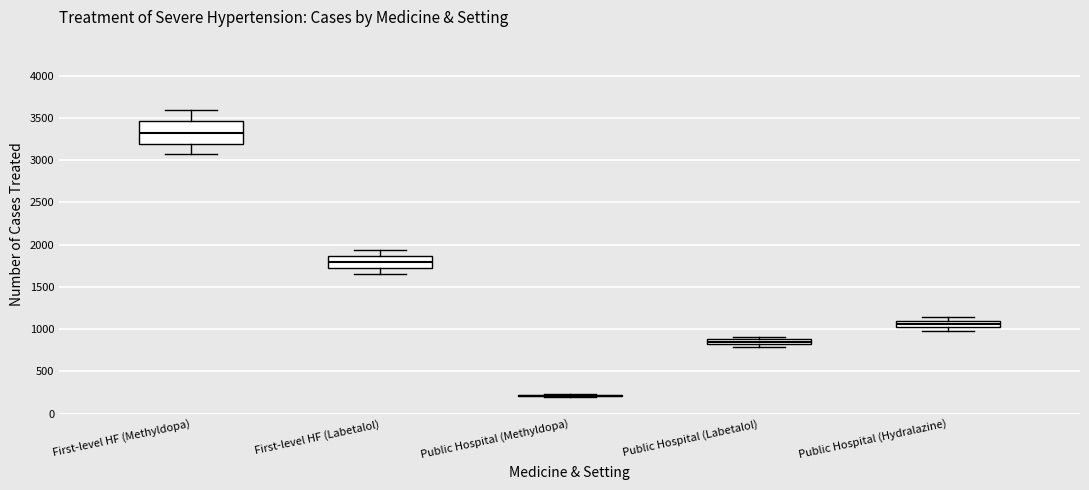

Which box is the tallest, from its lower edge to its upper edge?

First-level HF (Methyldopa)